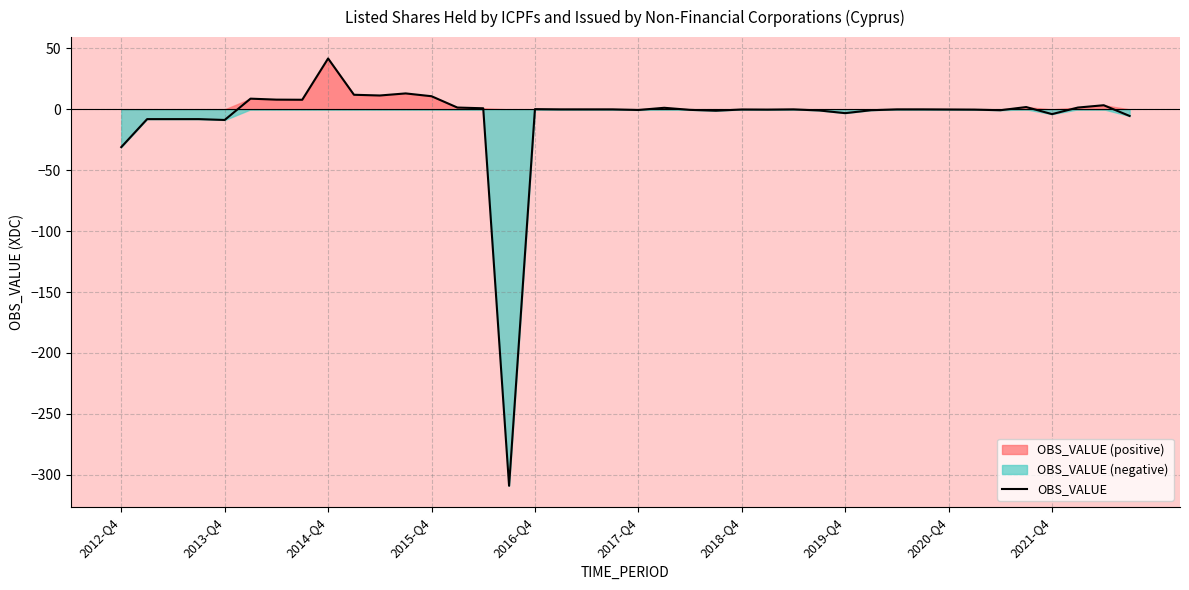

Where is the data nearest to the value -133?

2012-Q4